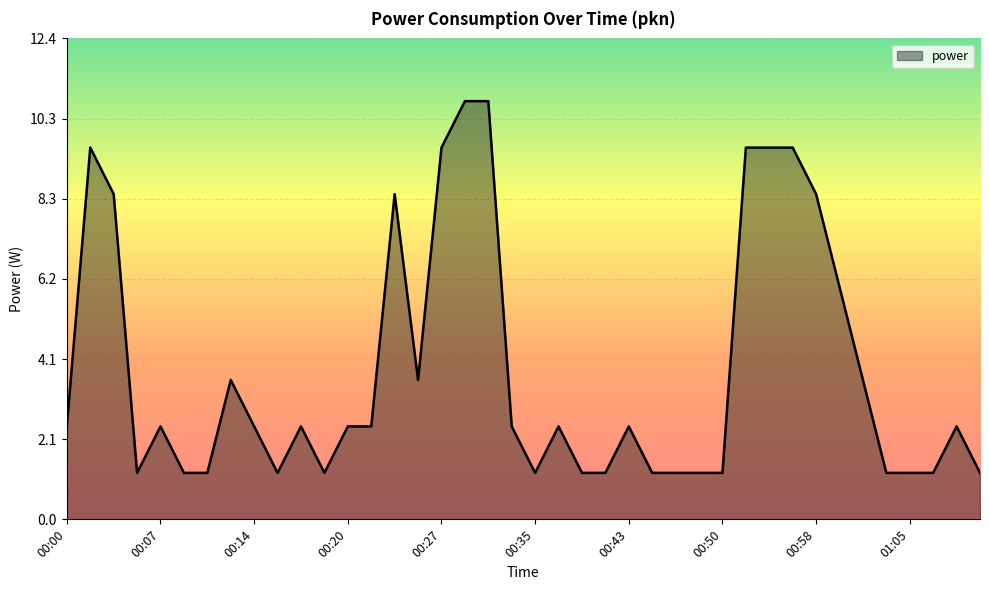

What is the greatest value displayed?

10.8